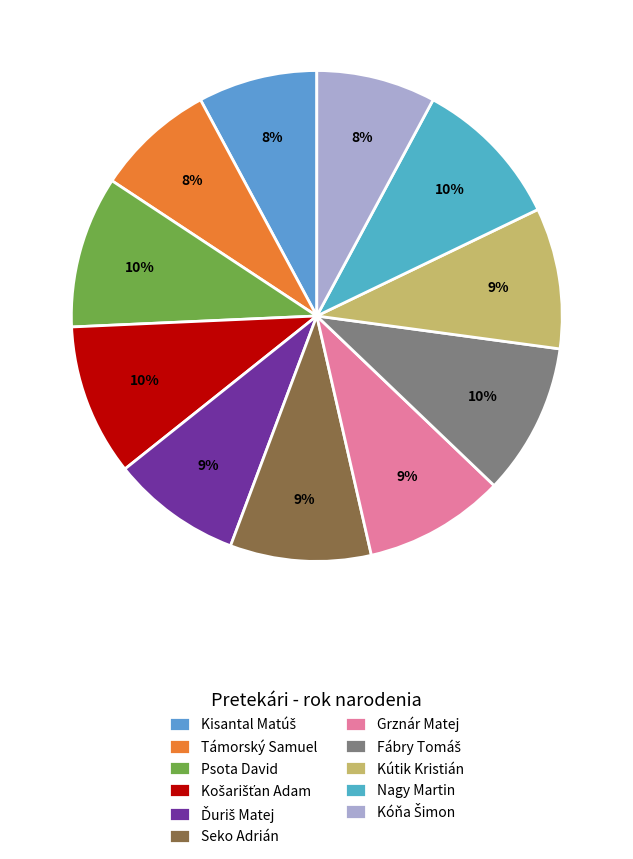

Is there a majority slice in this chart?

No